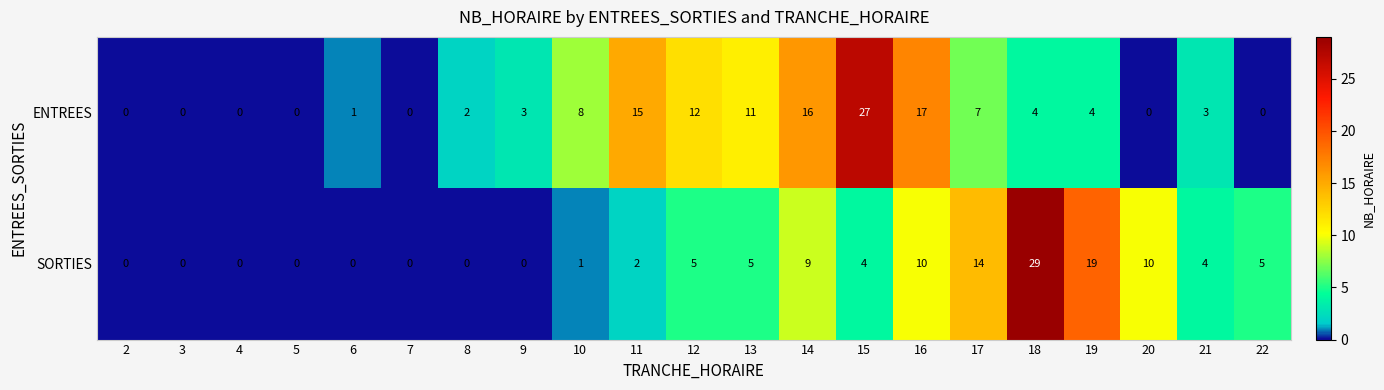

Count the number of categories in the chart.

21